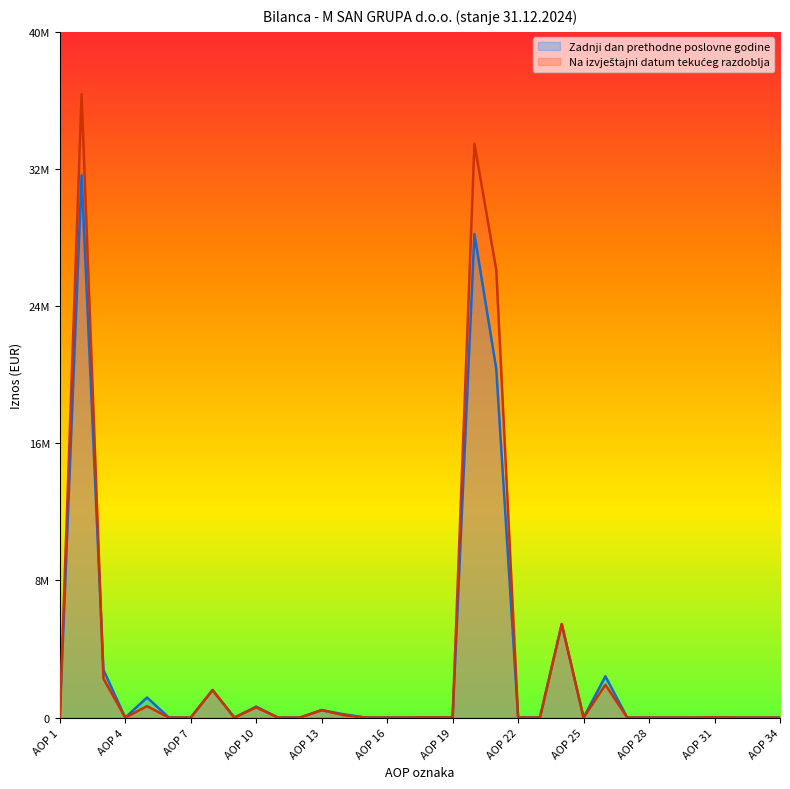

The Na izvještajni datum tekućeg razdoblja series shows 1930000 at AOP 26. True or false?

True